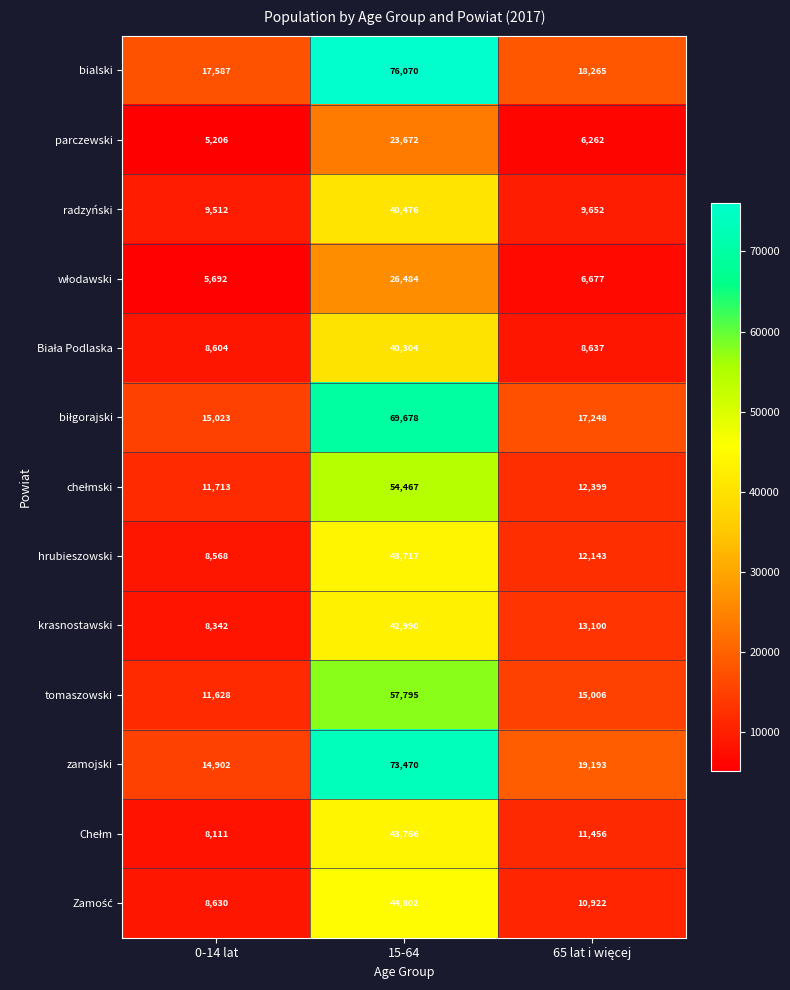

What is the sum of the bialski values at 0-14 lat and 15-64?

93657